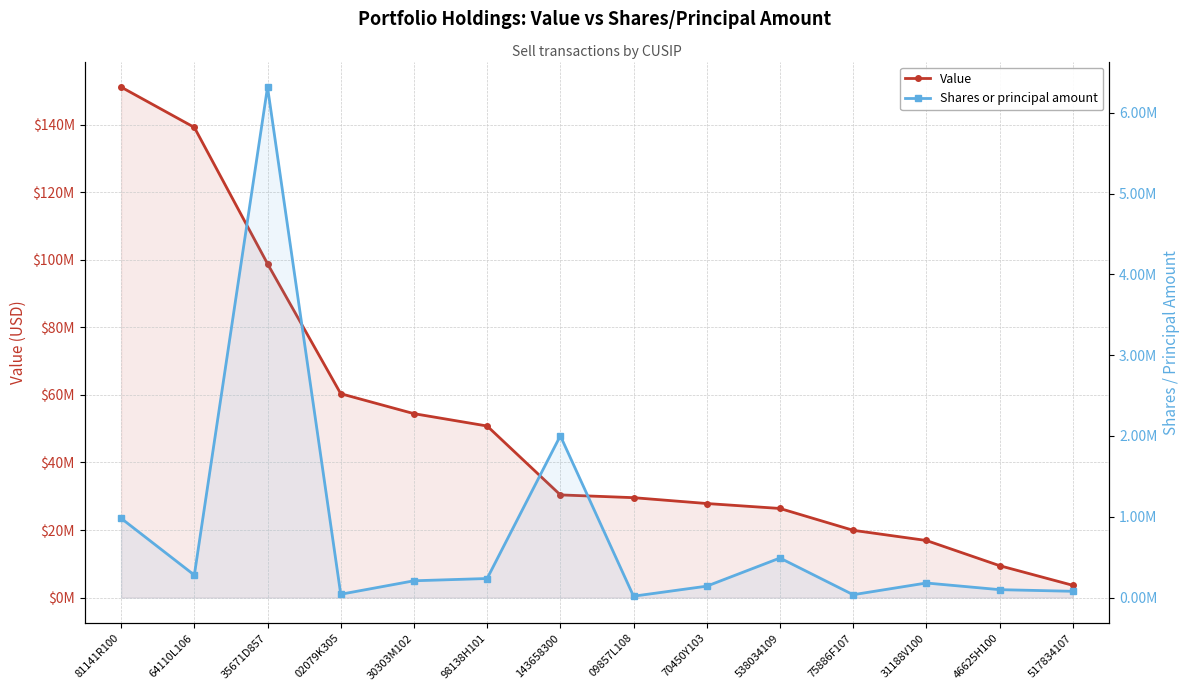

Count the number of categories in the chart.

14